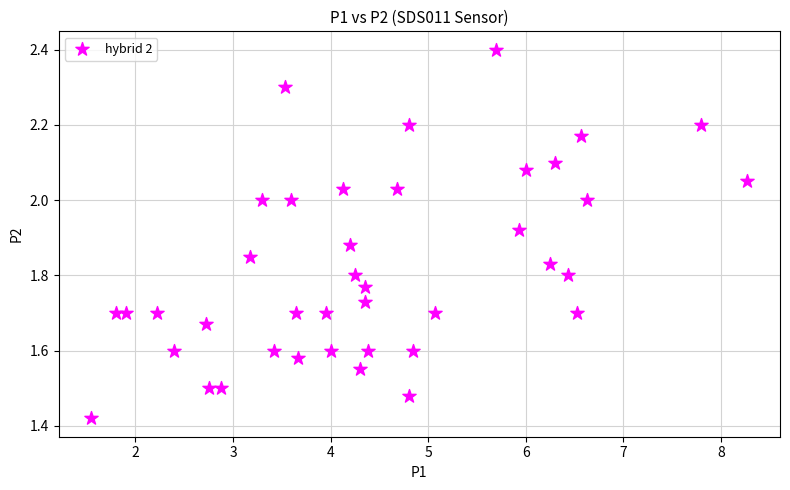

What is the range of Y values (max minus min)?

1.0